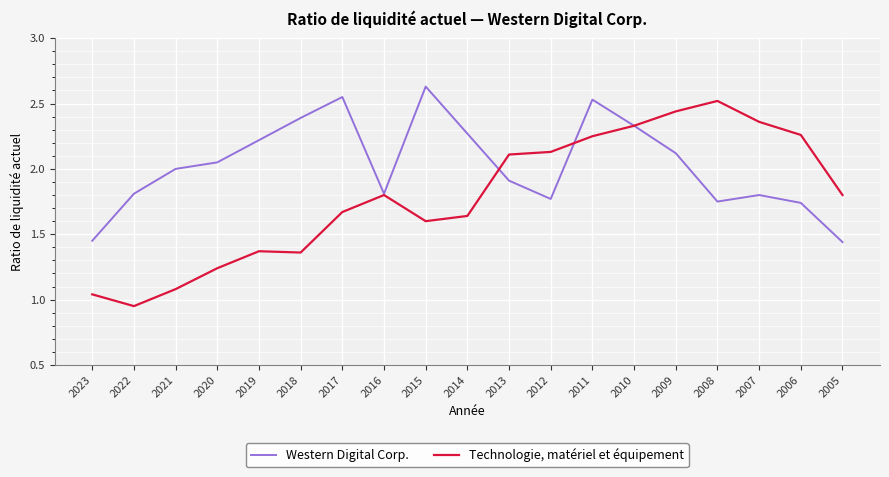

How many lines are shown in the chart?

2